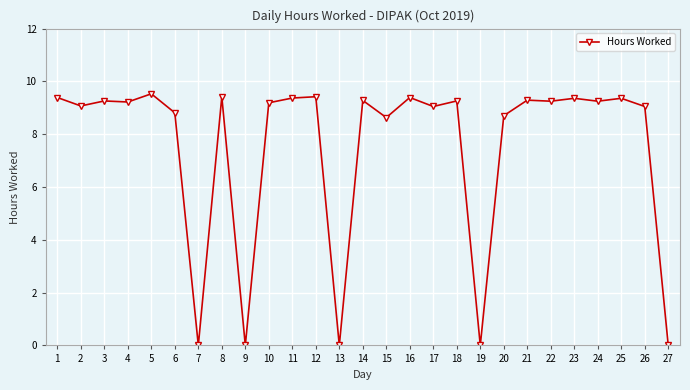

What is the value of the 4th point from the left?

9.2